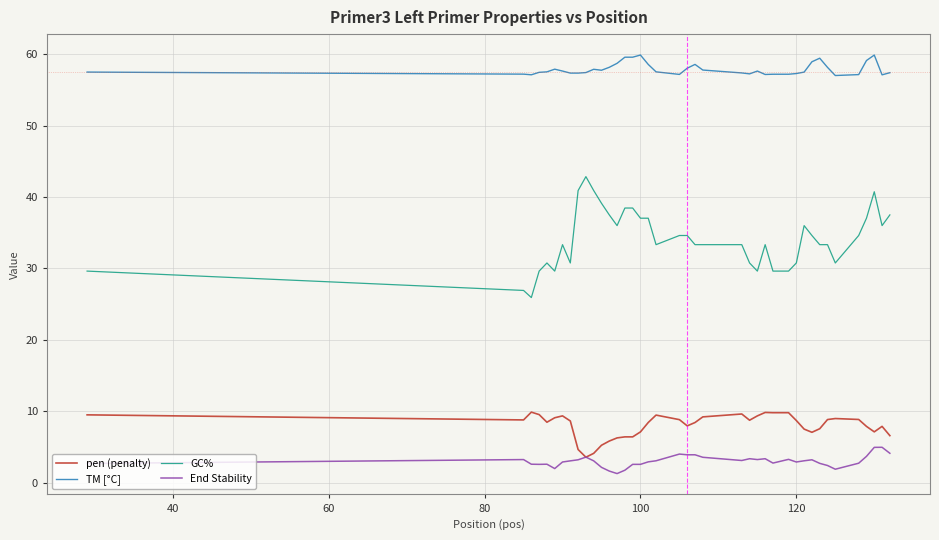

True or false: End Stability and GC% intersect in this chart.

False